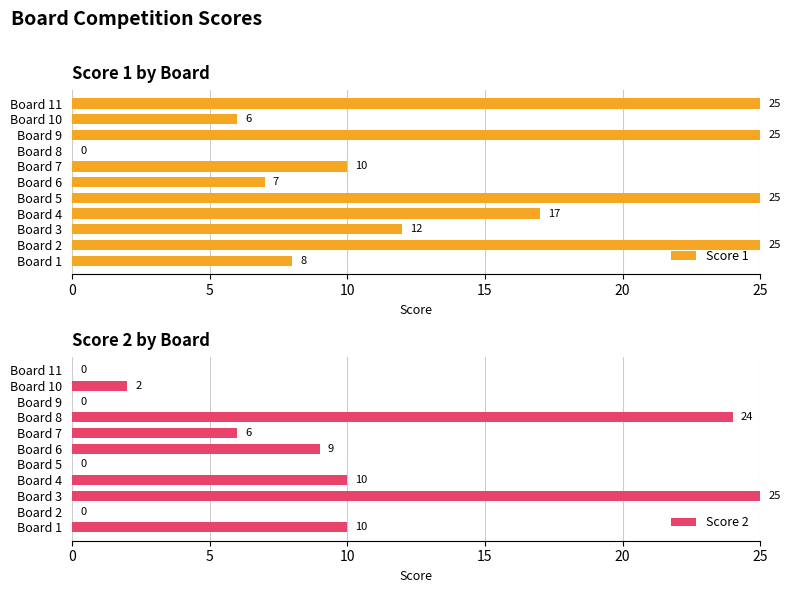

How many data points in Score 1 are less than 12?

5